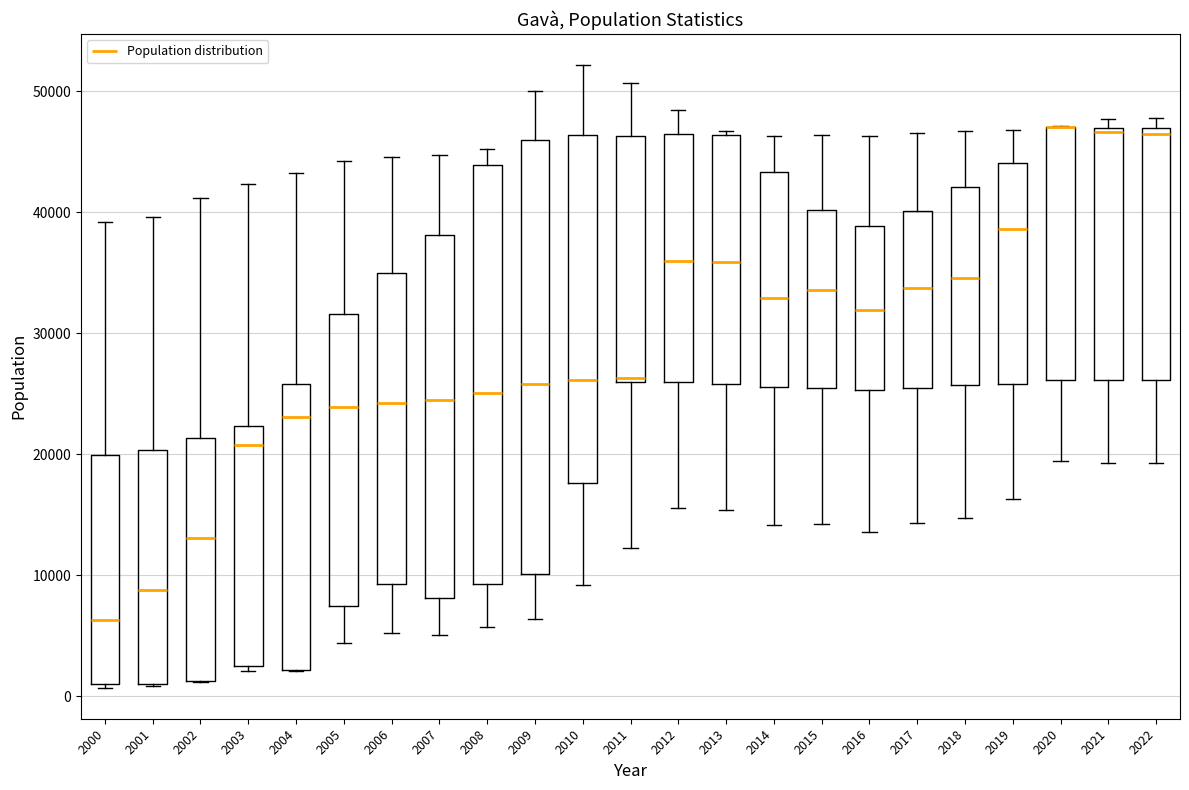

Reading left to right, transcribe this box plot: for each box, give where its median line is, the range the box spans, and where its two whiskers end, as read against the y-axis. The values are not printed on the chart, so give them approximately, as read against the axis.

2000: median 6000, box 1000 to 20000, whiskers 1000 to 39000
2001: median 9000, box 1000 to 20000, whiskers 1000 to 40000
2002: median 13000, box 1000 to 21000, whiskers 1000 to 41000
2003: median 21000, box 3000 to 22000, whiskers 2000 to 42000
2004: median 23000, box 2000 to 26000, whiskers 2000 to 43000
2005: median 24000, box 7000 to 32000, whiskers 4000 to 44000
2006: median 24000, box 9000 to 35000, whiskers 5000 to 45000
2007: median 24000, box 8000 to 38000, whiskers 5000 to 45000
2008: median 25000, box 9000 to 44000, whiskers 6000 to 45000
2009: median 26000, box 10000 to 46000, whiskers 6000 to 50000
2010: median 26000, box 18000 to 46000, whiskers 9000 to 52000
2011: median 26000 (just above the box's lower edge), box 26000 to 46000, whiskers 12000 to 51000
2012: median 36000, box 26000 to 46000, whiskers 16000 to 48000
2013: median 36000, box 26000 to 46000, whiskers 15000 to 47000
2014: median 33000, box 26000 to 43000, whiskers 14000 to 46000
2015: median 34000, box 25000 to 40000, whiskers 14000 to 46000
2016: median 32000, box 25000 to 39000, whiskers 14000 to 46000
2017: median 34000, box 25000 to 40000, whiskers 14000 to 47000
2018: median 35000, box 26000 to 42000, whiskers 15000 to 47000
2019: median 39000, box 26000 to 44000, whiskers 16000 to 47000
2020: median 47000 (drawn on the box's upper edge), box 26000 to 47000, whiskers 19000 to 47000
2021: median 47000 (just below the box's upper edge), box 26000 to 47000, whiskers 19000 to 48000
2022: median 46000, box 26000 to 47000, whiskers 19000 to 48000